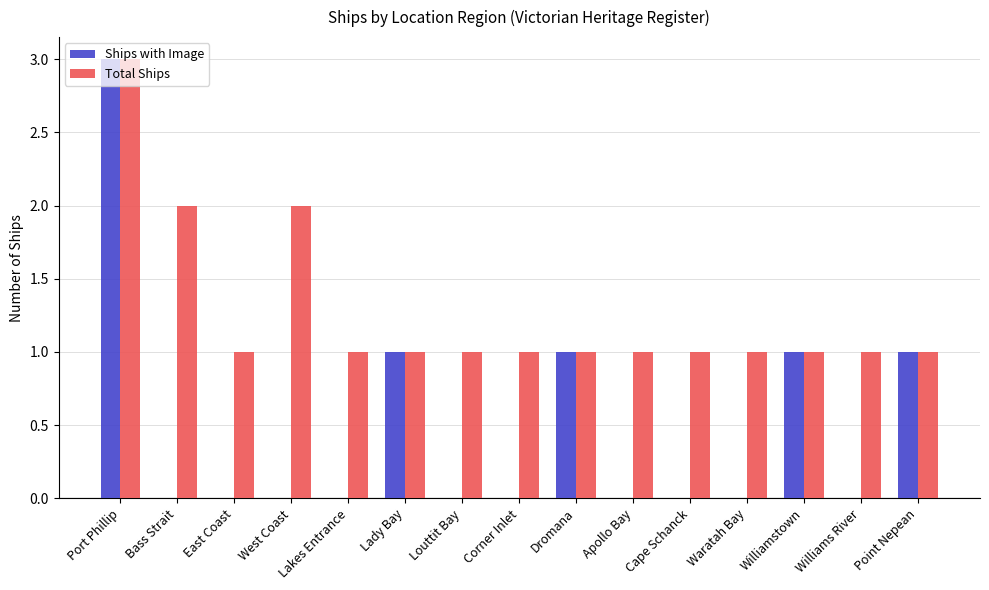

What are all the series names shown in the legend?

Ships with Image, Total Ships